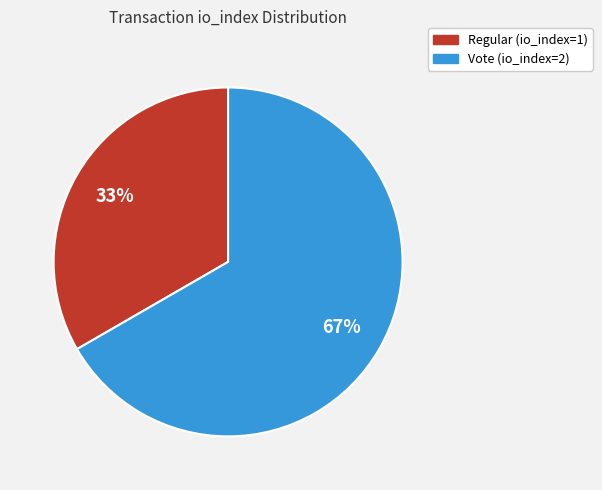

What is the smallest slice in the pie chart?

Regular (io_index=1)